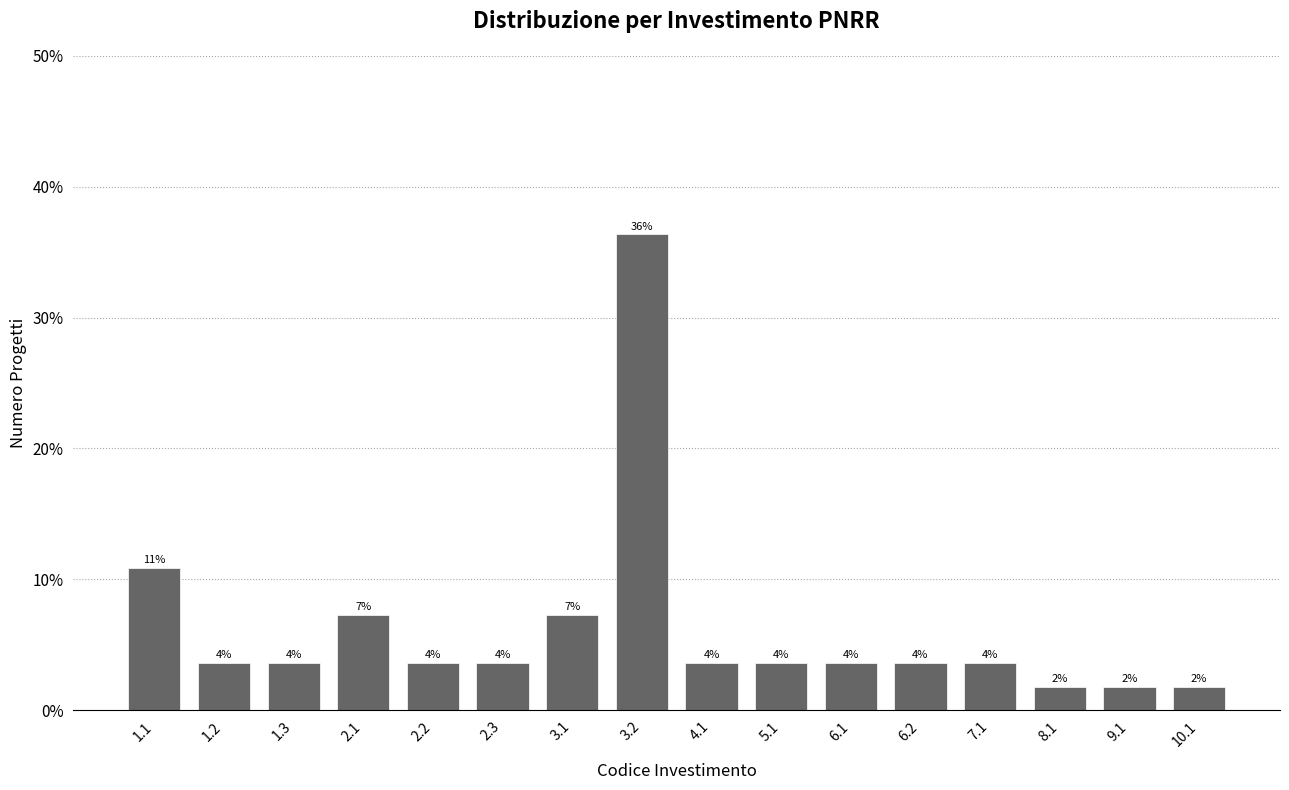

Are the bars horizontal?

No